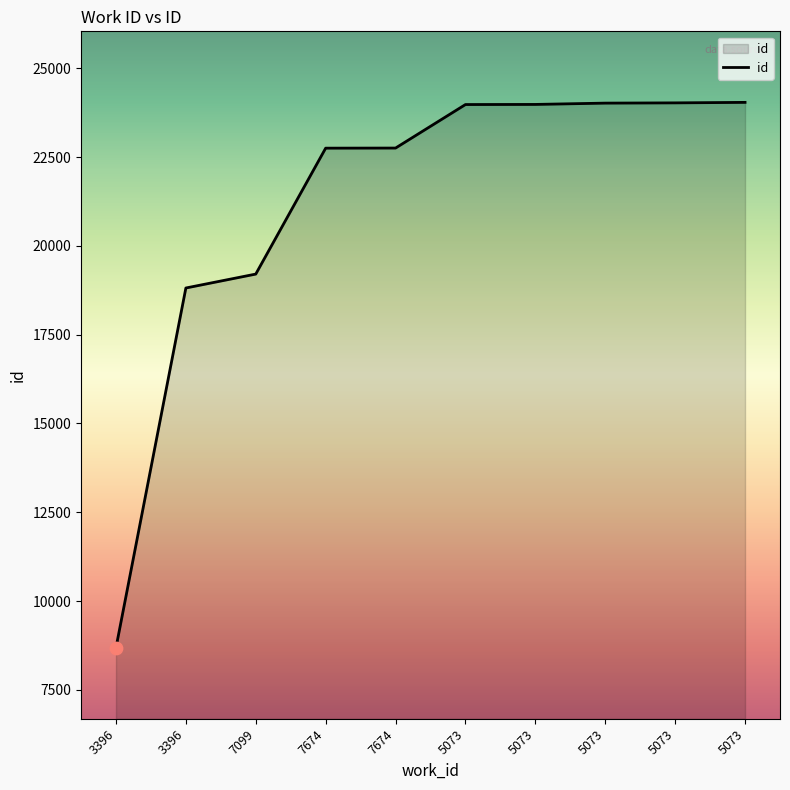

Between 7674 and 5073, which is larger?

5073